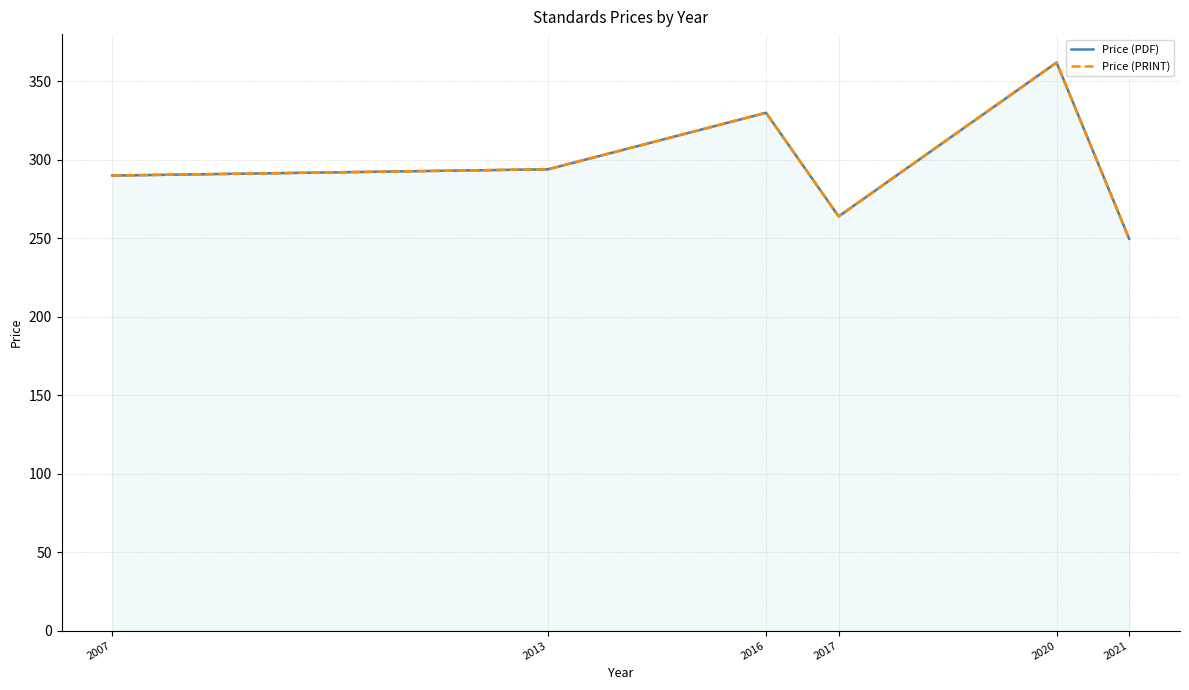

Reading left to right, transcribe all the data shown in this chart.

Price (PDF): 2007=290.0	2013=294.0	2016=330.0	2017=264.0	2020=362.0	2021=249.7
Price (PRINT): 2007=290.0	2013=294.0	2016=330.0	2017=264.0	2020=362.0	2021=249.7